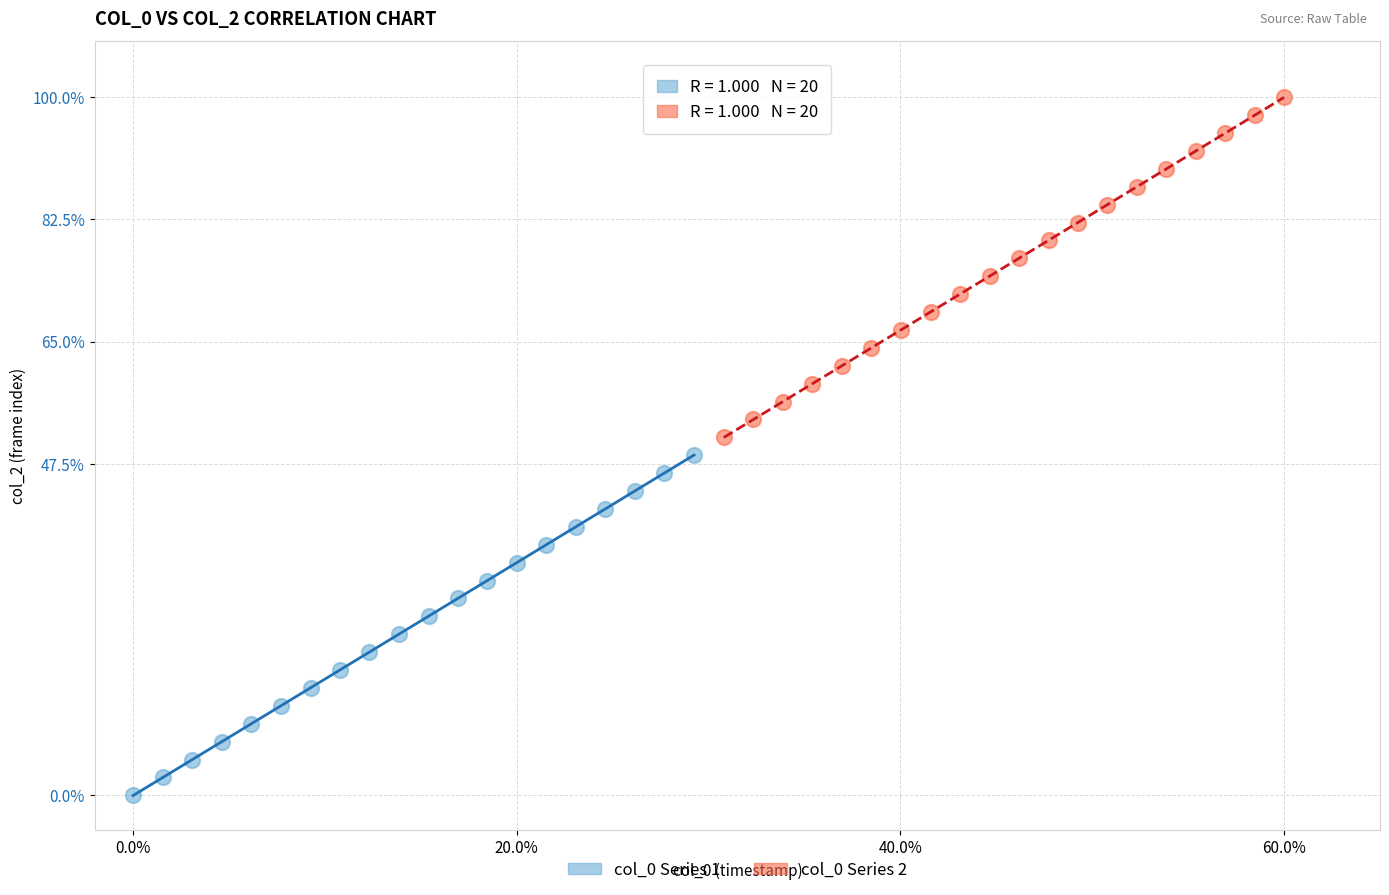

Which series contains the lowest Y value?

col_0 Series 1